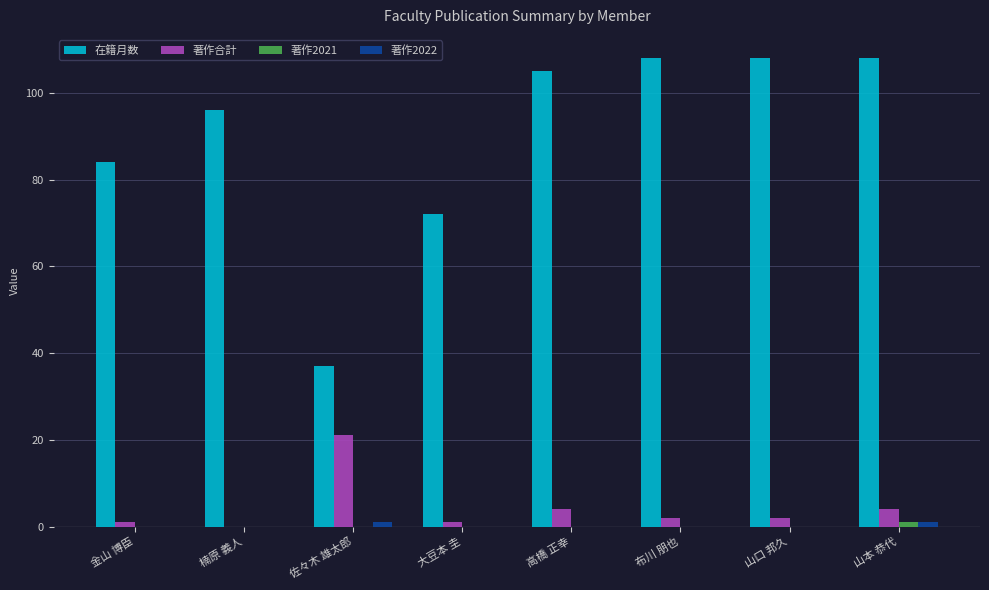

Count the number of data series in this chart.

4